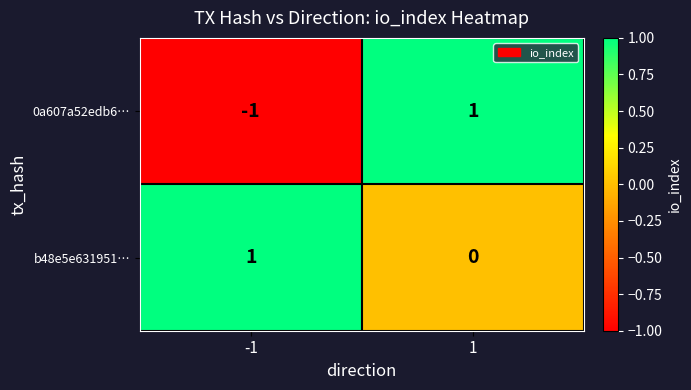

Which series has the largest range (max minus min)?

0a607a52edb6…